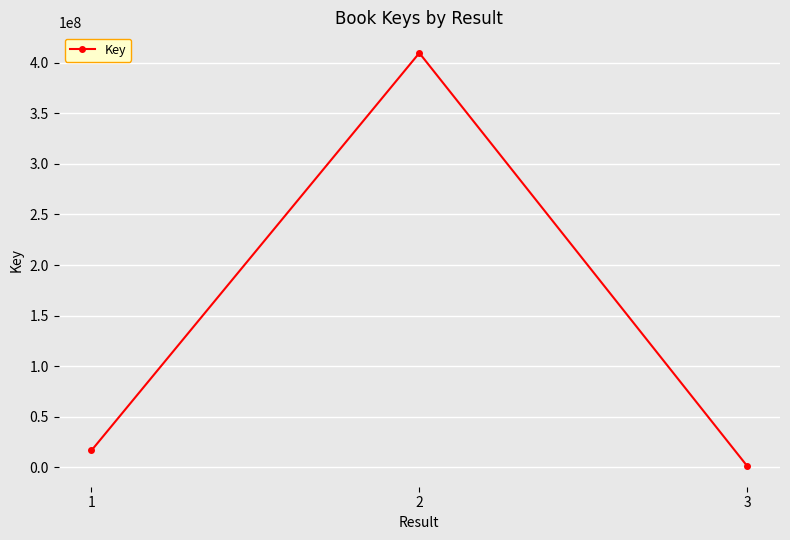

What is the change in value from 1 to 3?

-15410072